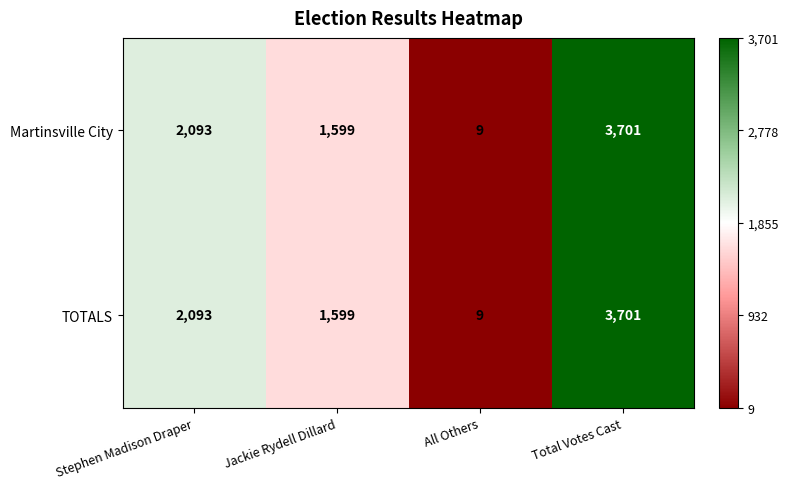

Rank the categories by TOTALS value from lowest to highest.

All Others, Jackie Rydell Dillard, Stephen Madison Draper, Total Votes Cast